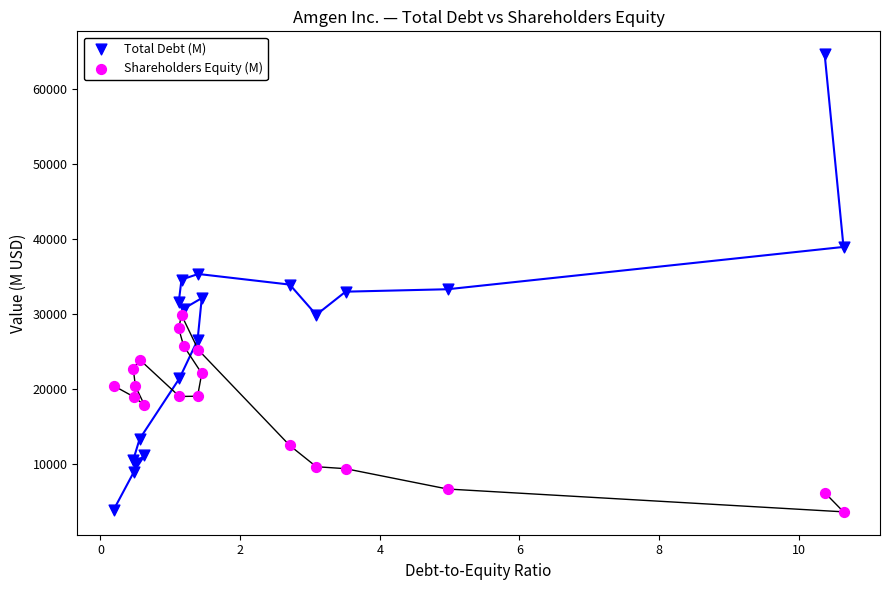

Which series has the largest Y range (max minus min)?

Total Debt (M)